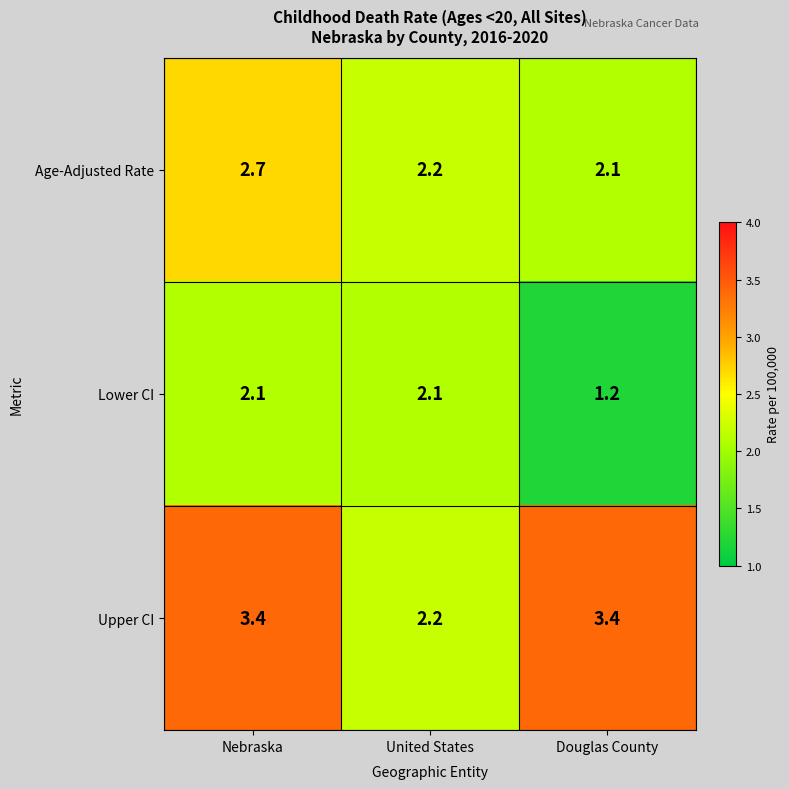

How many distinct data groups are displayed?

3